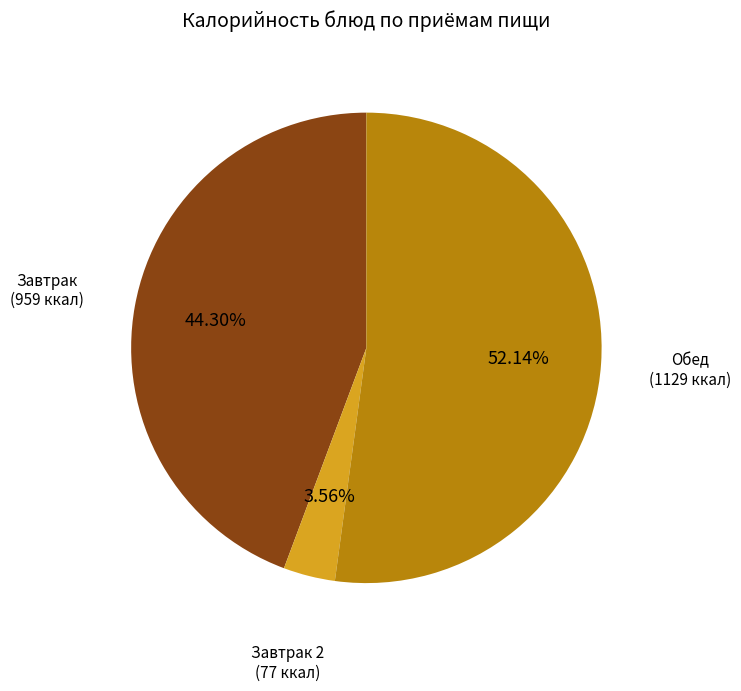

Is there any slice that represents more than half of the pie?

Yes